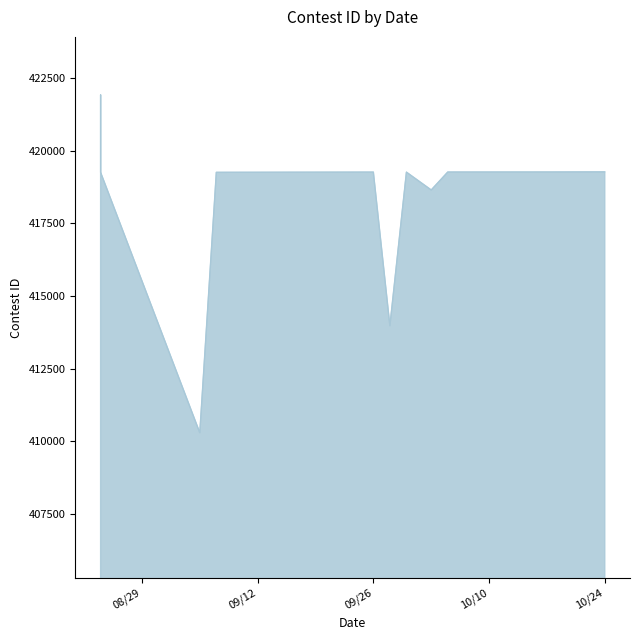

How many interior local valleys (lower than both neighbors) does the data have?

3